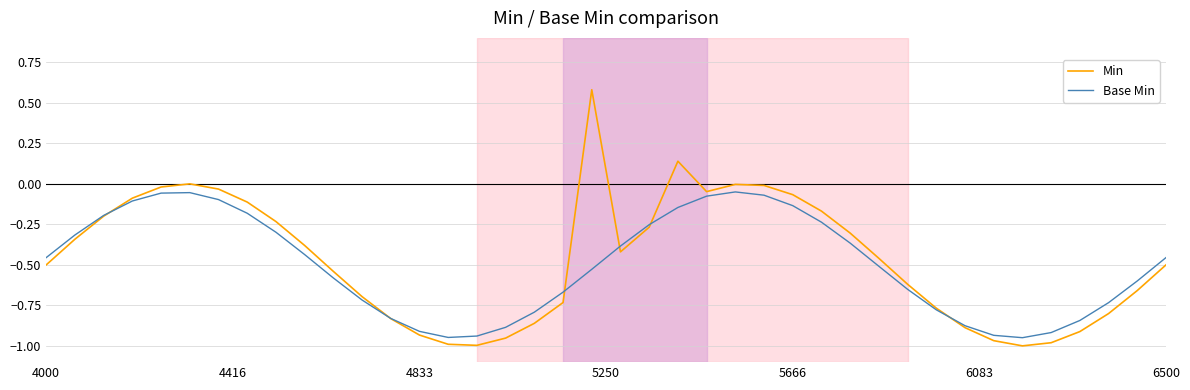

Rank the series by their maximum value, from highest to lowest.

Min, Base Min